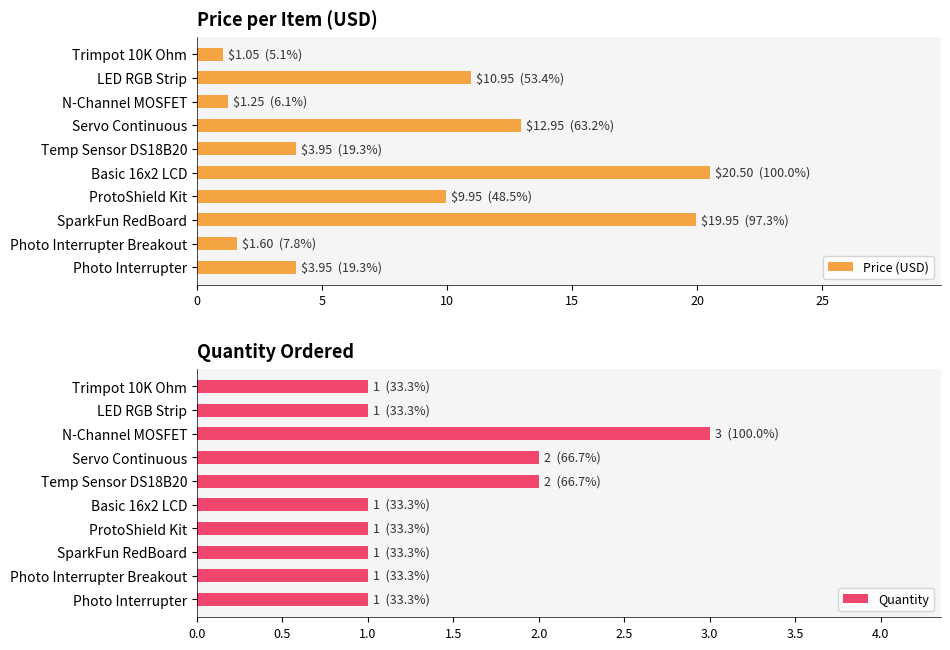

What is the highest value of the Price (USD) series?

20.5